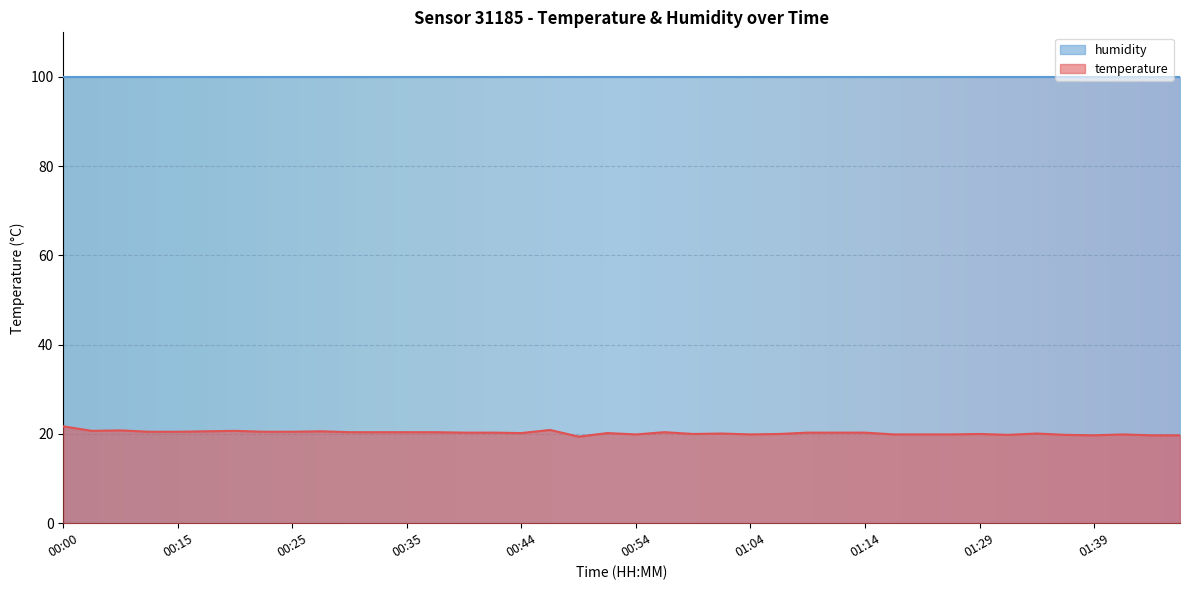

List the labels in order of value, largest first.

00:00, 00:47, 00:10, 00:07, 00:20, 00:17, 00:27, 00:12, 00:15, 00:22, 00:25, 00:30, 00:32, 00:35, 00:37, 00:57, 00:40, 00:42, 01:09, 01:12, 01:14, 00:44, 00:52, 01:02, 01:34, 00:59, 01:07, 01:29, 00:54, 01:04, 01:17, 01:23, 01:26, 01:41, 01:31, 01:36, 01:39, 01:44, 01:46, 00:49